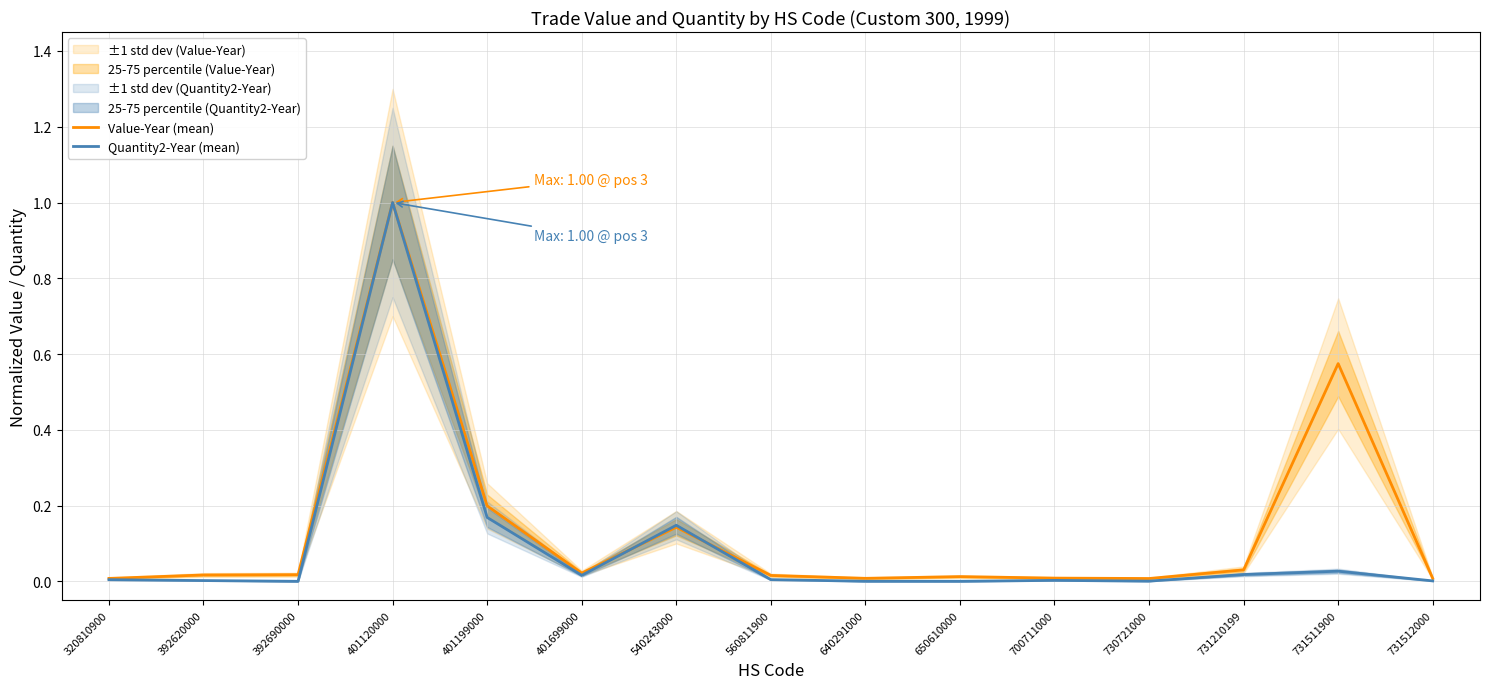

How many intersections are there between Quantity2-Year (mean) and Value-Year (mean)?

2